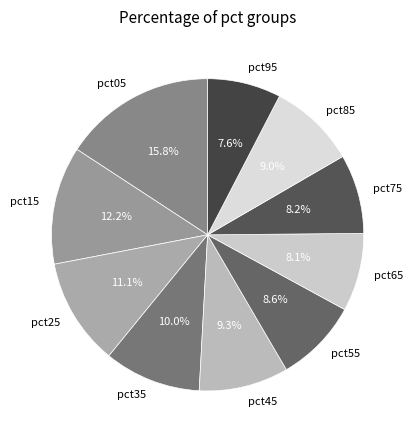

How many slices are in this pie chart?

10